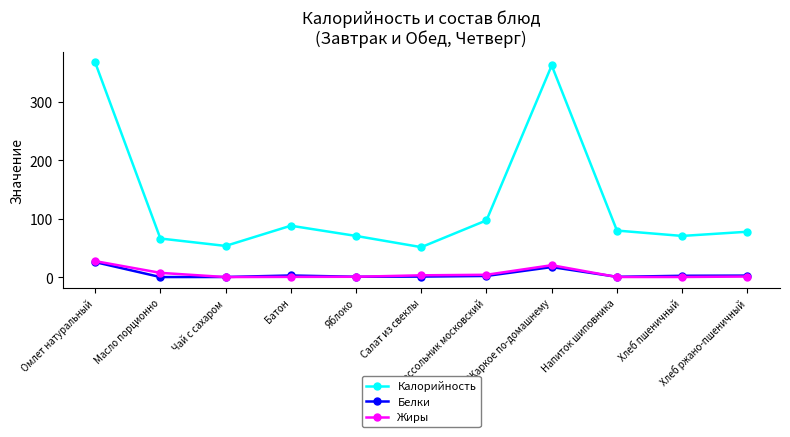

Which category has the highest value in the Жиры series?

Омлет натуральный